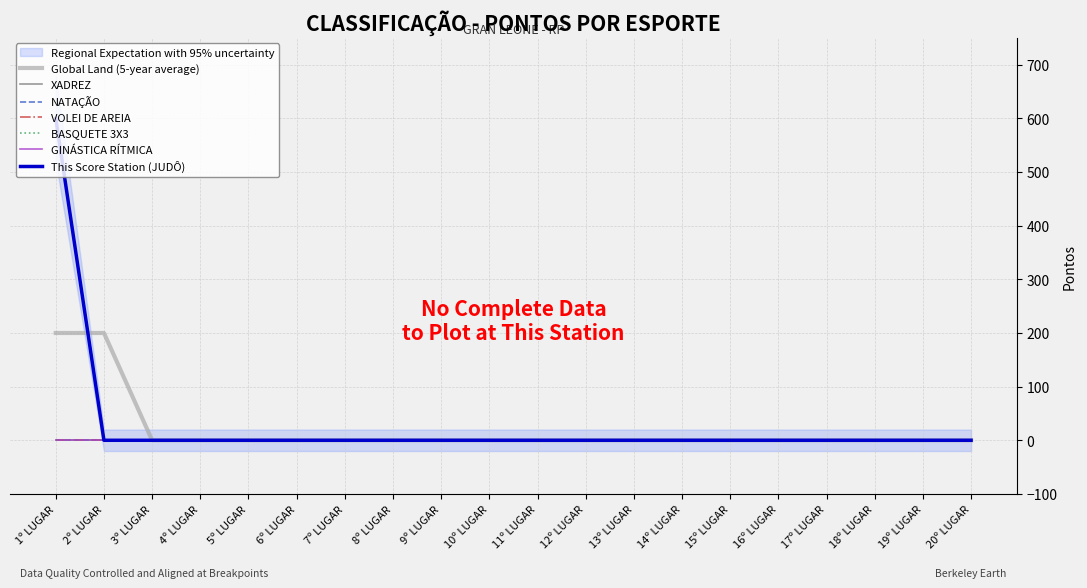

At which label is BASQUETE 3X3 closest to 0?

1º LUGAR